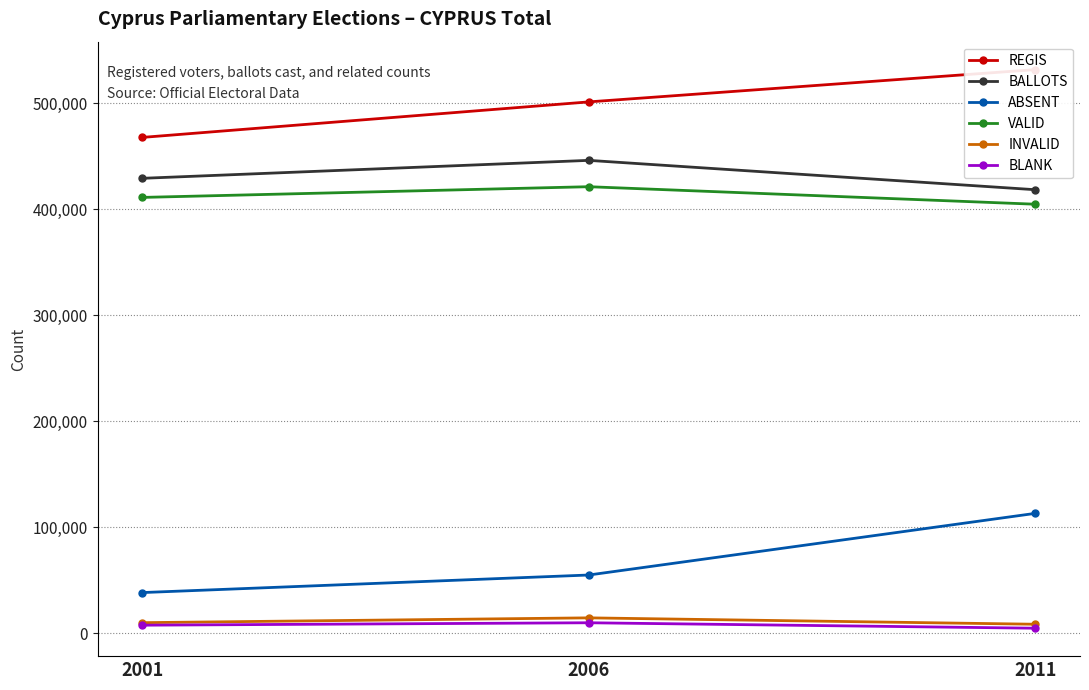

Does the chart display data point markers on the line(s)?

Yes